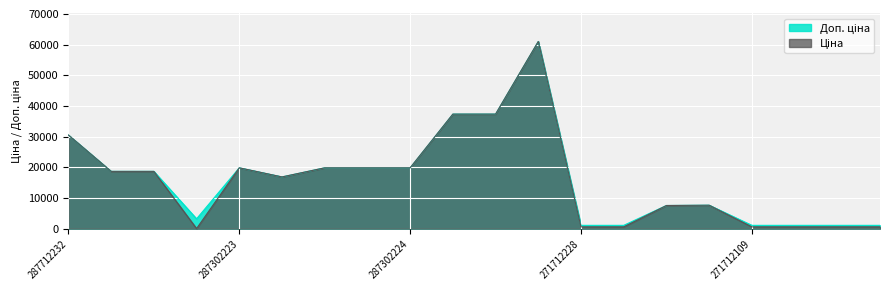

True or false: Ціна and Доп. ціна cross at least once.

False